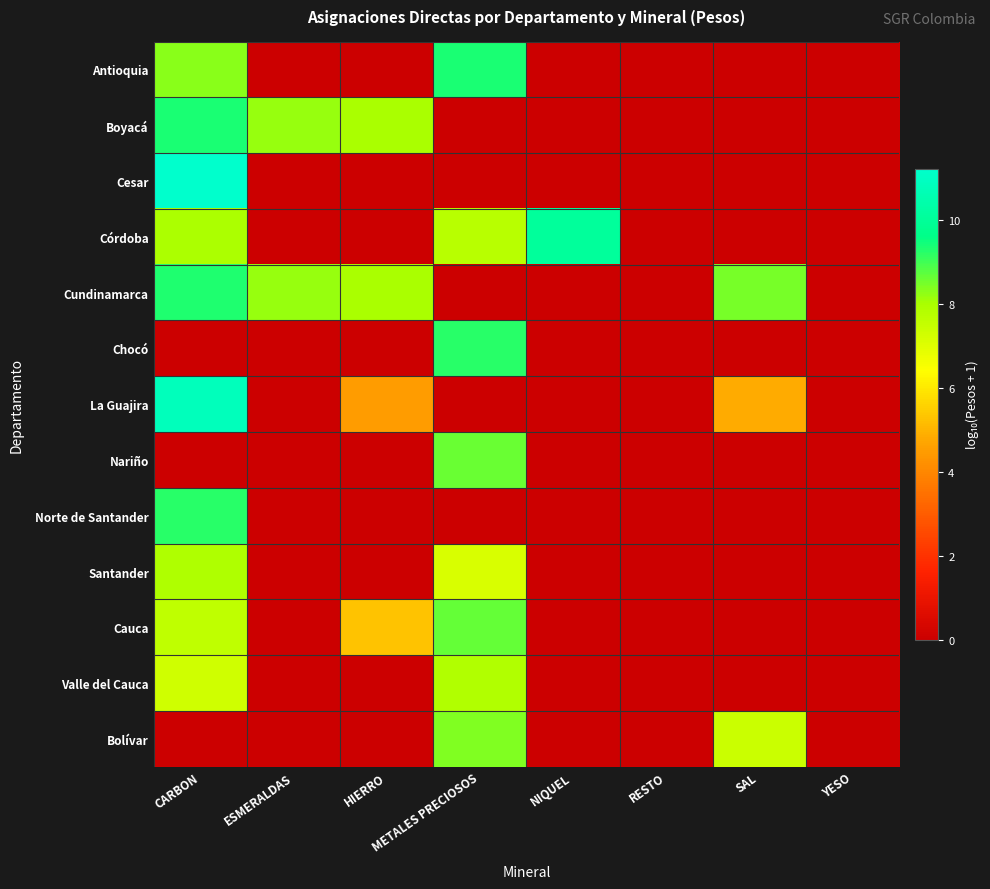

Which has a higher value, NIQUEL or METALES PRECIOSOS?

METALES PRECIOSOS